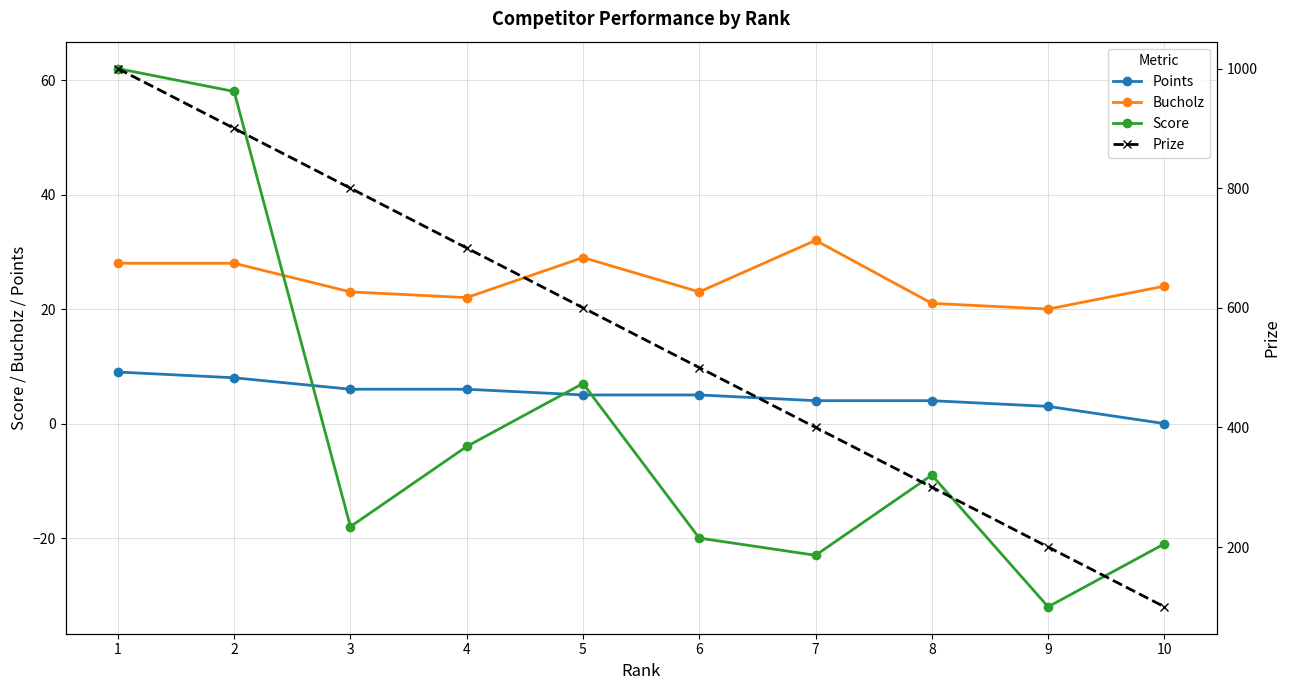

Reading right to left, transcribe all the data shown in this chart.

Points: 10=0	9=3	8=4	7=4	6=5	5=5	4=6	3=6	2=8	1=9
Bucholz: 10=24	9=20	8=21	7=32	6=23	5=29	4=22	3=23	2=28	1=28
Score: 10=-21	9=-32	8=-9	7=-23	6=-20	5=7	4=-4	3=-18	2=58	1=62
Prize: 10=100	9=200	8=300	7=400	6=500	5=600	4=700	3=800	2=900	1=1000